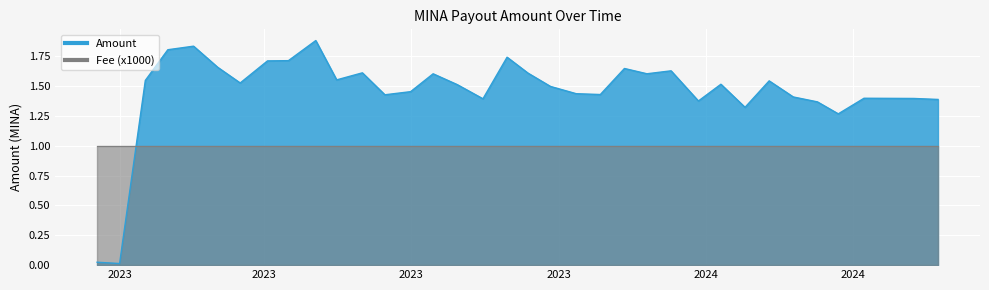

Reading left to right, list all the values displayed in this chart.

0.0	0.0	1.5	1.8	1.8	1.7	1.5	1.7	1.7	1.9	1.6	1.6	1.4	1.5	1.6	1.5	1.4	1.7	1.6	1.5	1.4	1.4	1.6	1.6	1.6	1.4	1.5	1.3	1.5	1.4	1.4	1.3	1.4	1.4	1.4